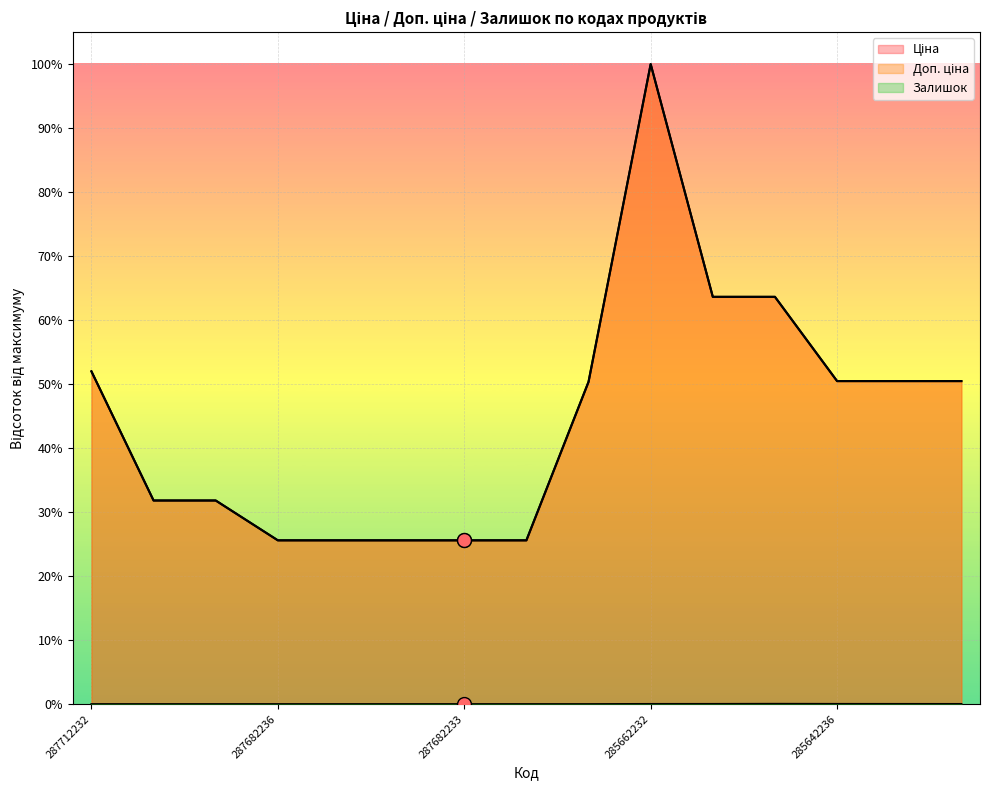

True or false: Ціна and Доп. ціна cross at least once.

False